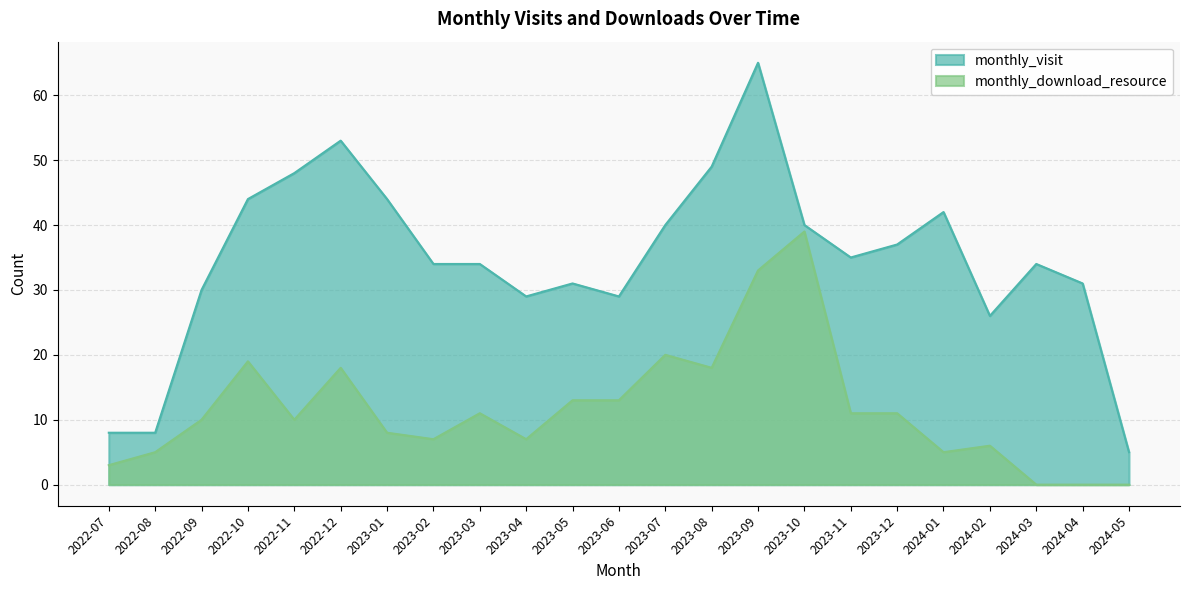

List the series in order of their peak value, highest first.

monthly_visit, monthly_download_resource